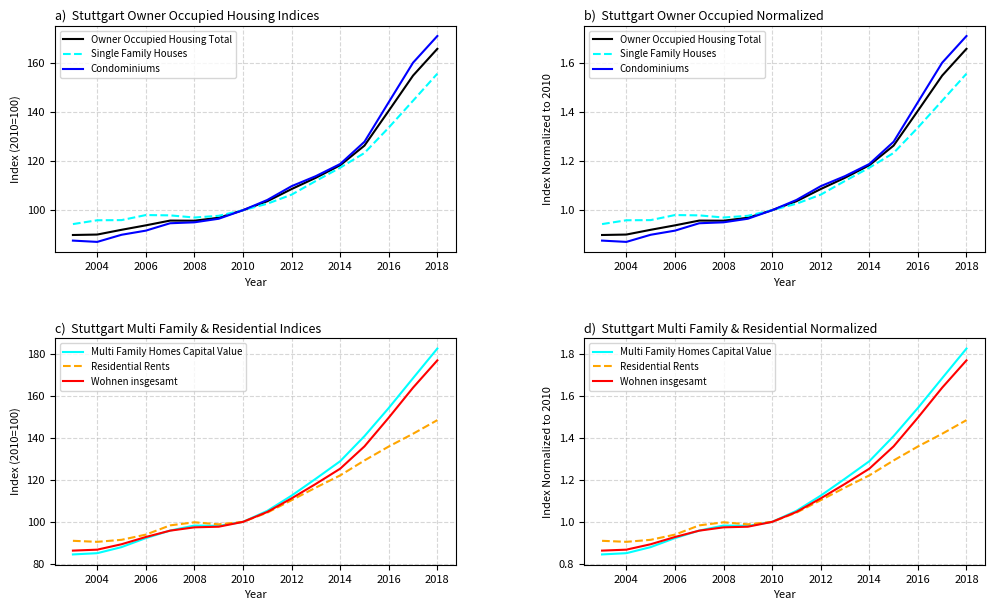

What is the lowest value of the Wohnen insgesamt series?

0.9